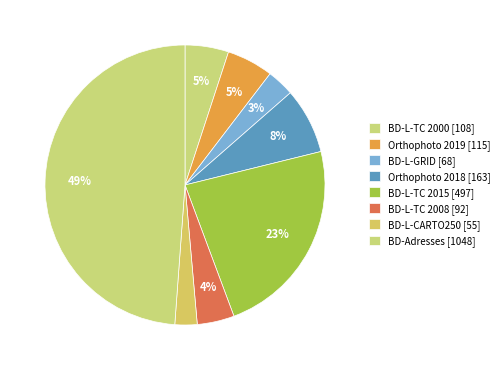

To the nearest percent, what is the average slice percentage?

12%